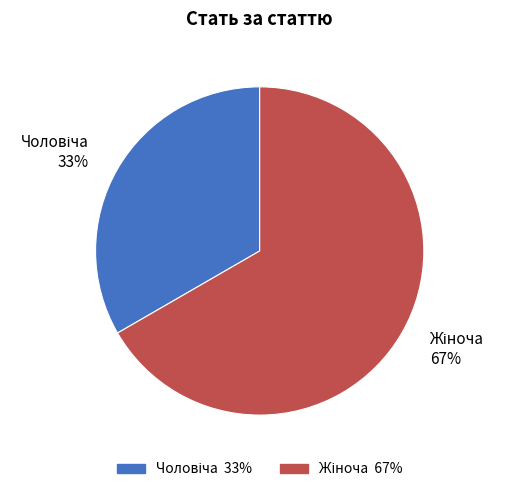

Is there a majority slice in this chart?

Yes